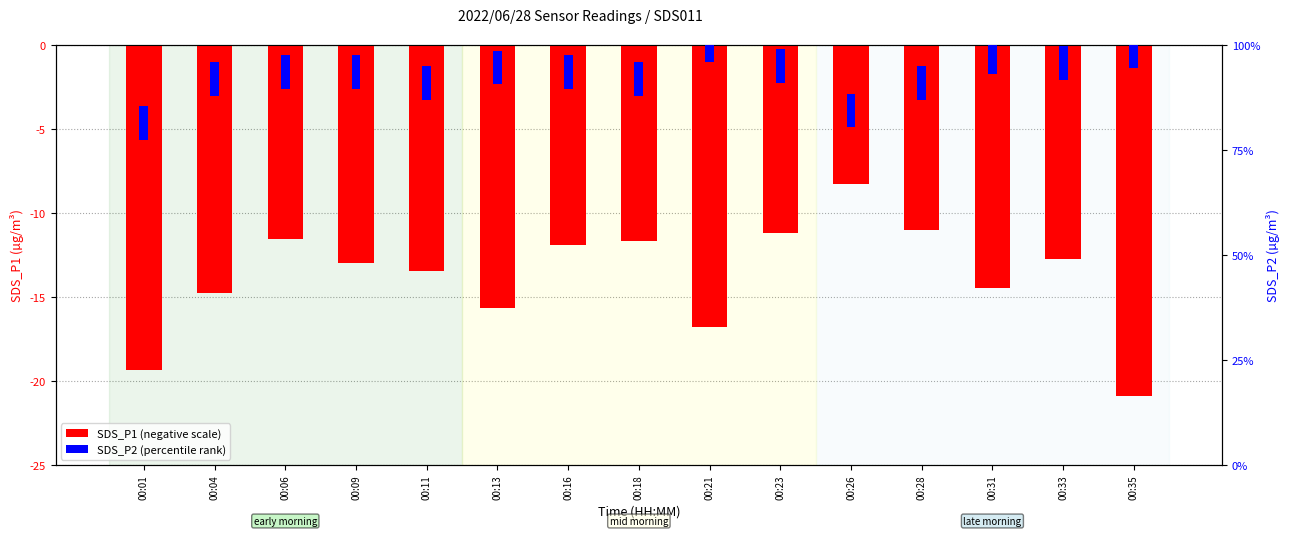

Count the number of categories in the chart.

15